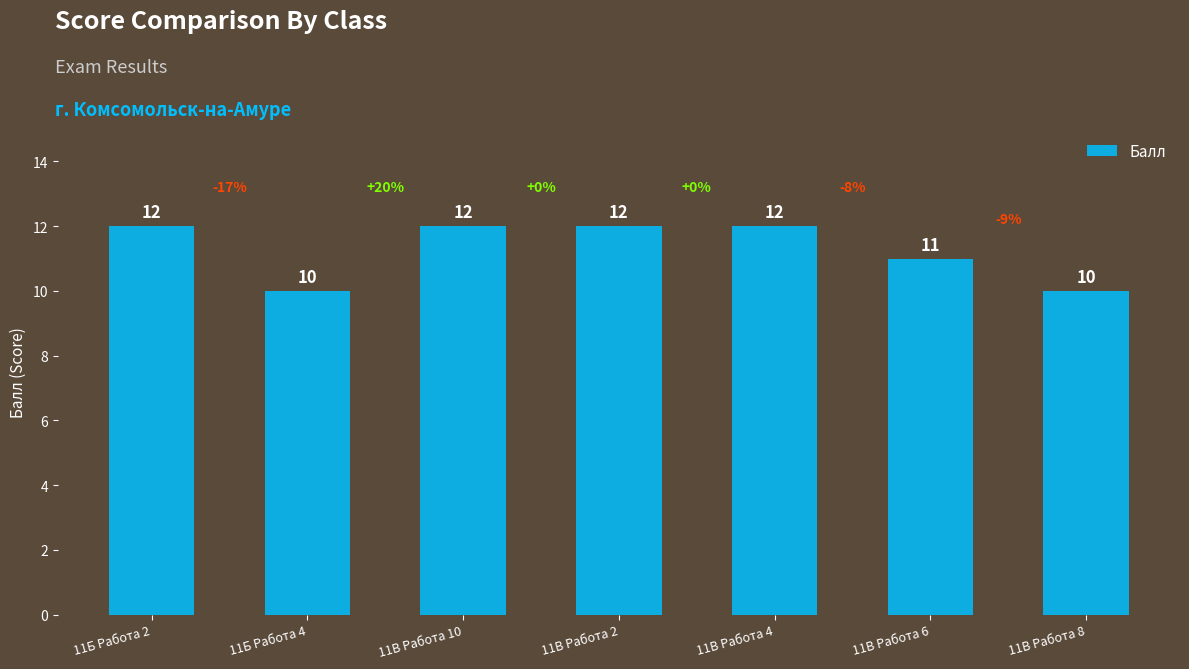

Reading right to left, transcribe all the data shown in this chart.

11В Работа 8=10	11В Работа 6=11	11В Работа 4=12	11В Работа 2=12	11В Работа 10=12	11Б Работа 4=10	11Б Работа 2=12